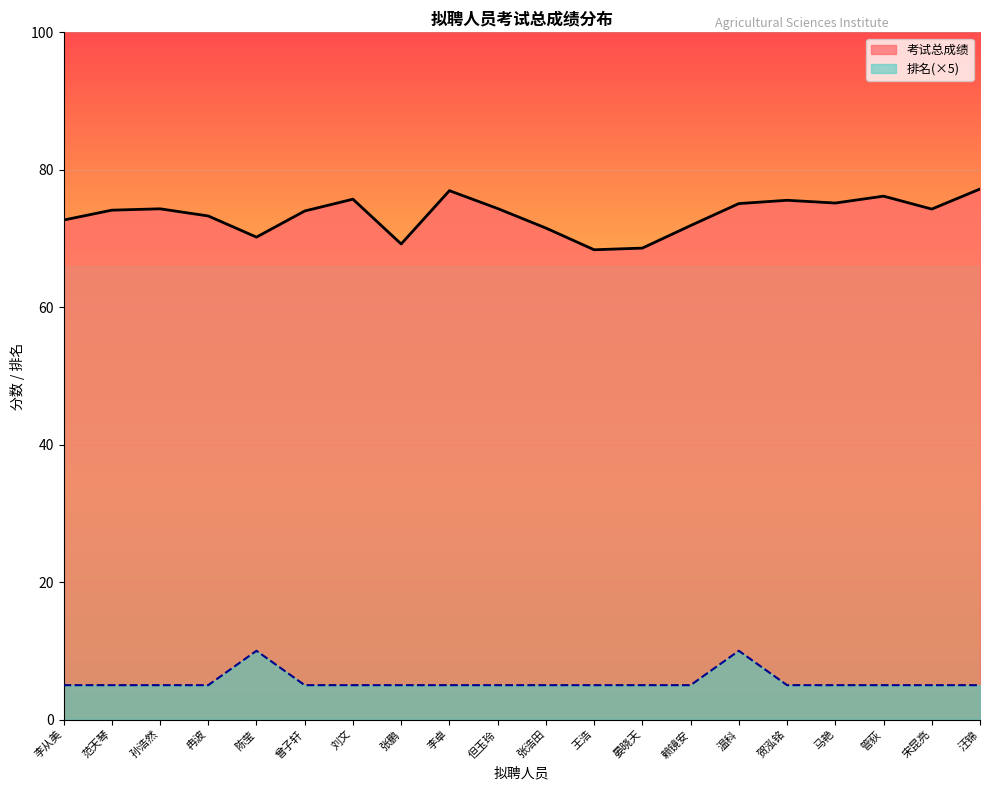

True or false: 考试总成绩 and 排名 intersect in this chart.

False